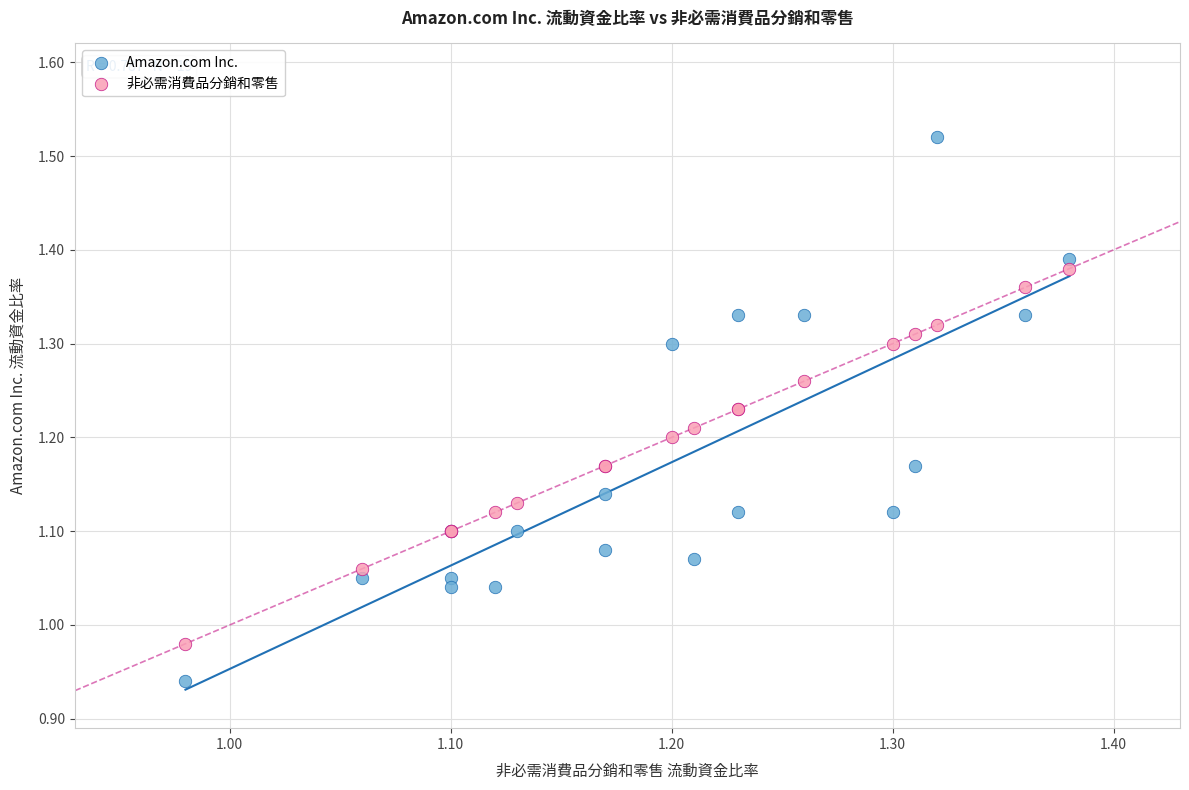

Which series reaches the maximum Y coordinate?

Amazon.com Inc.